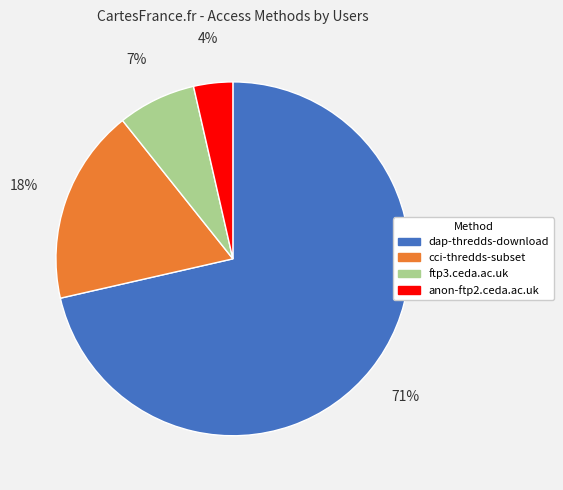

To the nearest percent, what percentage of the pie is cci-thredds-subset?

18%